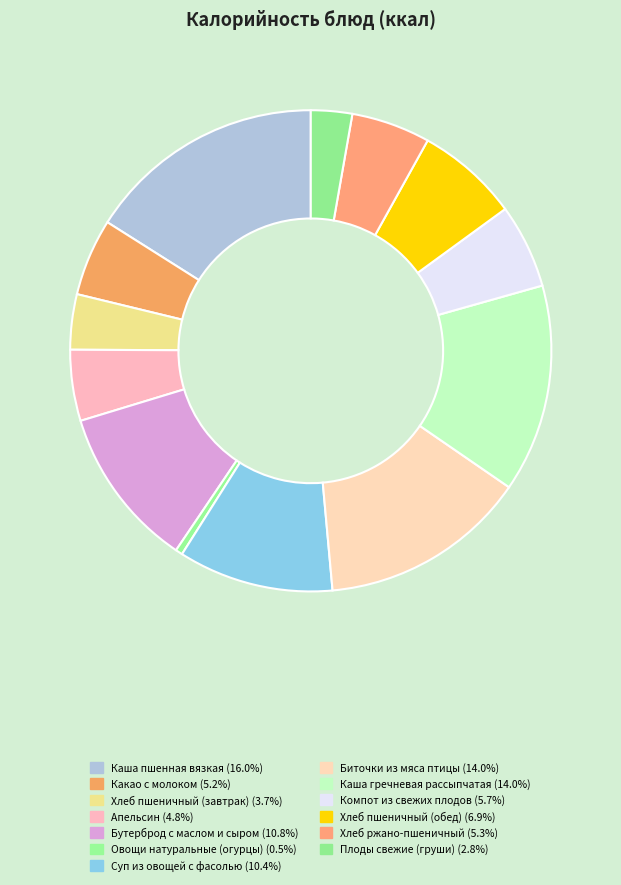

How many slices are in this pie chart?

13